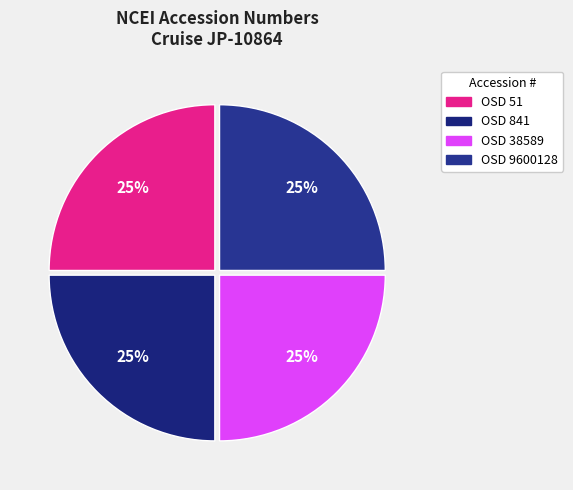

To the nearest percent, what is the average slice percentage?

25%